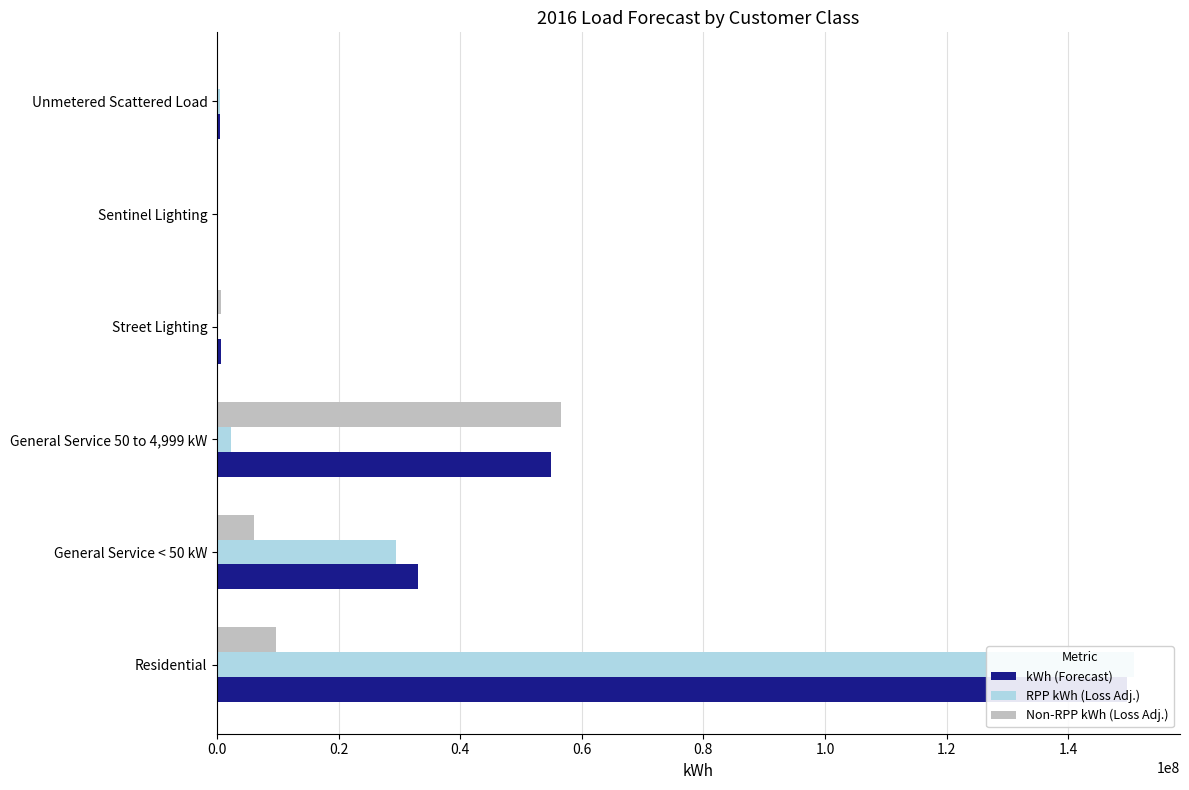

Which series has the largest total across all categories?

kWh (Forecast)